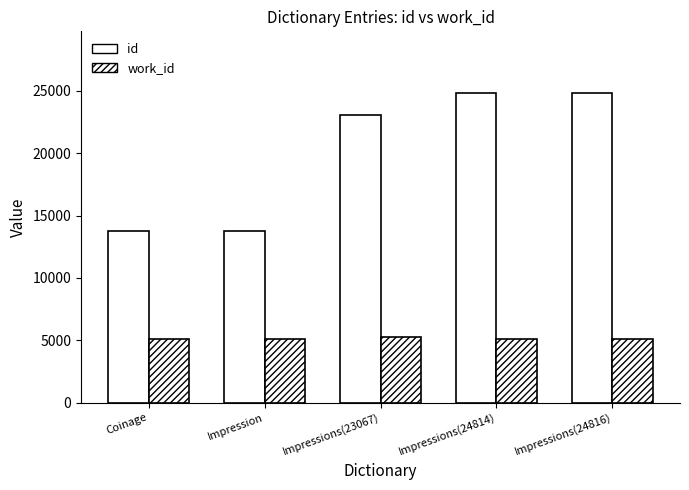

What is the sum of the work_id values at Impressions(24814) and Coinage?

10176